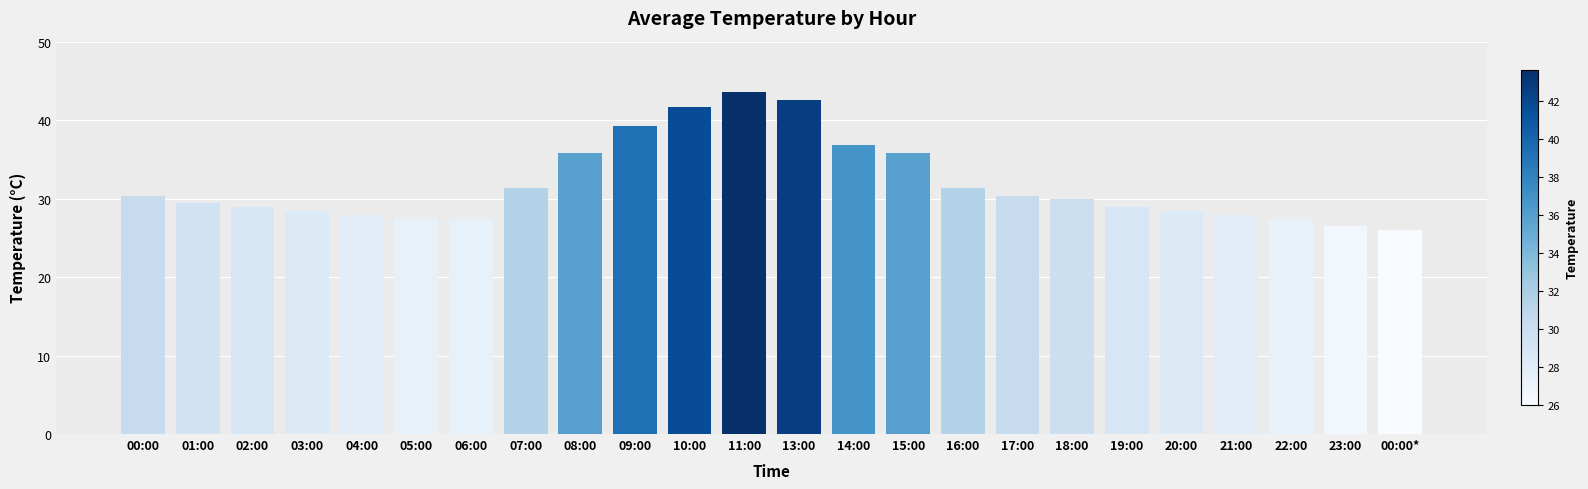

The value at 19:00 is 46.9. True or false?

False